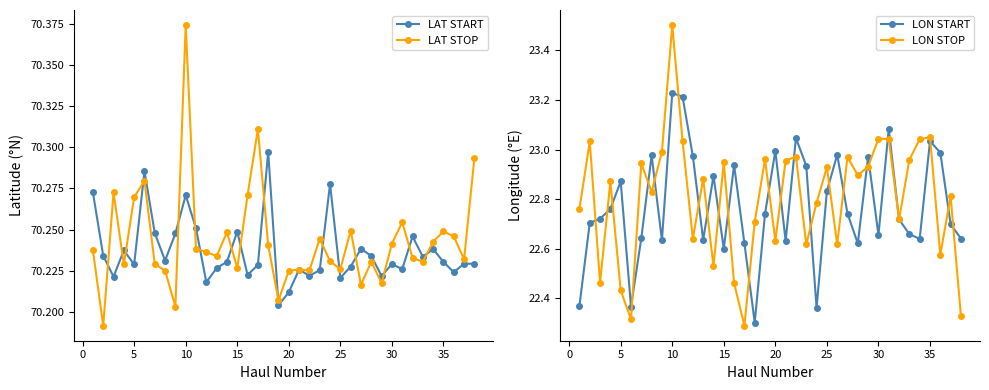

At 21, list the series in order from largest to smallest.

LAT STOP, LAT START, LON START, LON STOP